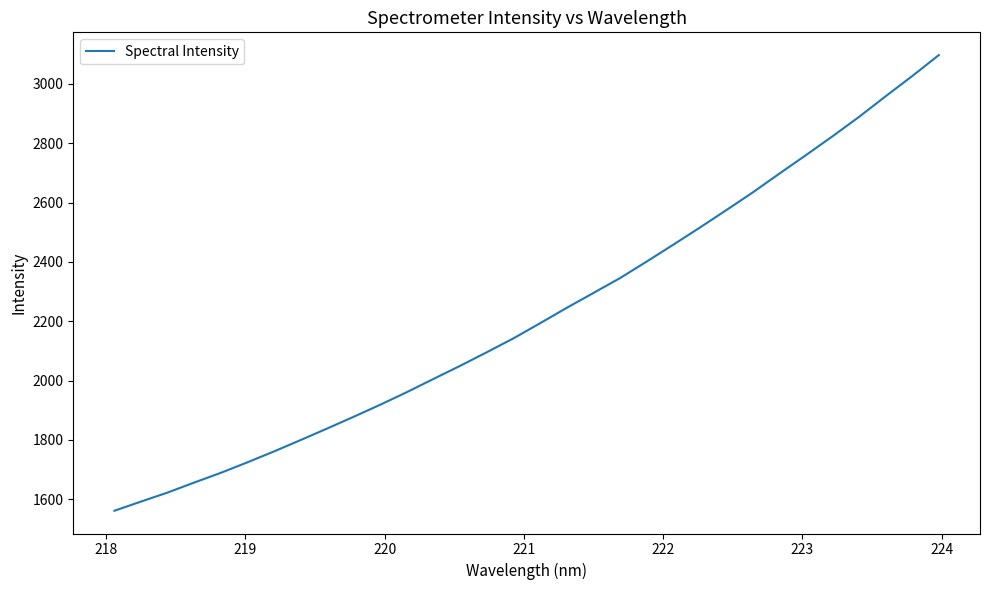

What is the maximum value shown in the chart?

3097.2